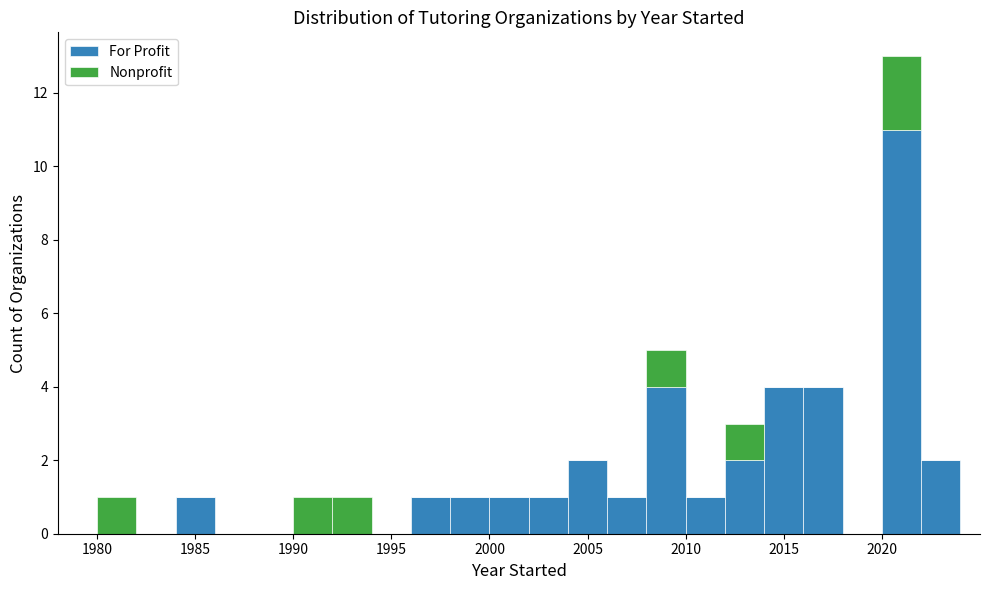

Reading left to right, list every stacked bar in this chart as the range it spans on the x-axis followed by its total height. The values are not printed on the chart, so give them approximately, as read against the axis.

1980 to 1982: 1
1982 to 1984: 0
1984 to 1986: 1
1986 to 1988: 0
1988 to 1990: 0
1990 to 1992: 1
1992 to 1994: 1
1994 to 1996: 0
1996 to 1998: 1
1998 to 2000: 1
2000 to 2002: 1
2002 to 2004: 1
2004 to 2006: 2
2006 to 2008: 1
2008 to 2010: 5
2010 to 2012: 1
2012 to 2014: 3
2014 to 2016: 4
2016 to 2018: 4
2018 to 2020: 0
2020 to 2022: 13
2022 to 2024: 2